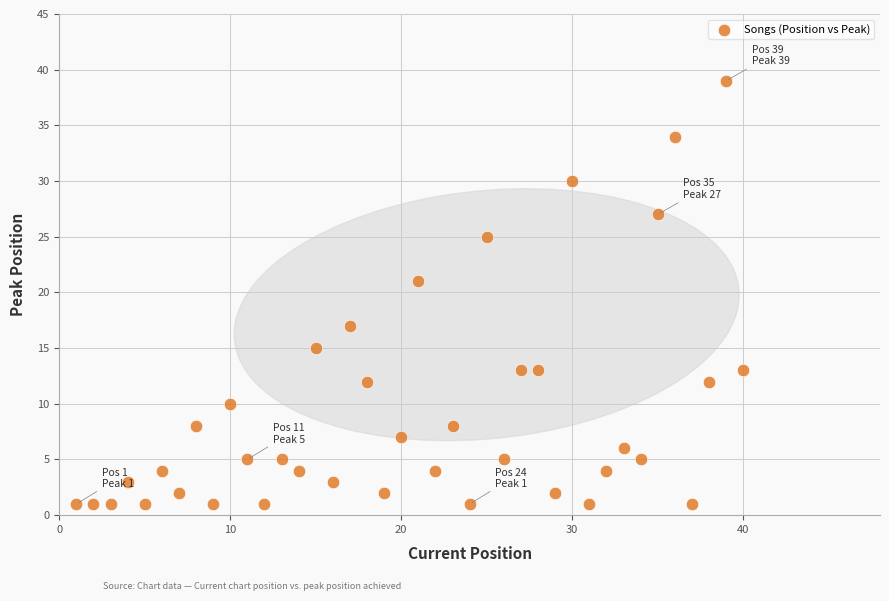

What is the range of Y values (max minus min)?

38